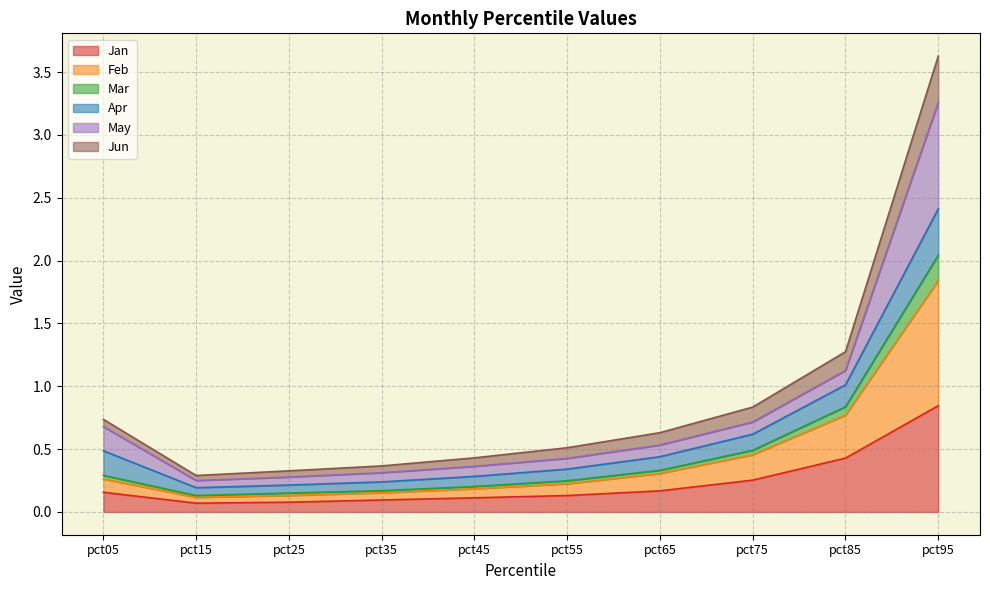

The Jan series shows 0.4 at pct85. True or false?

True